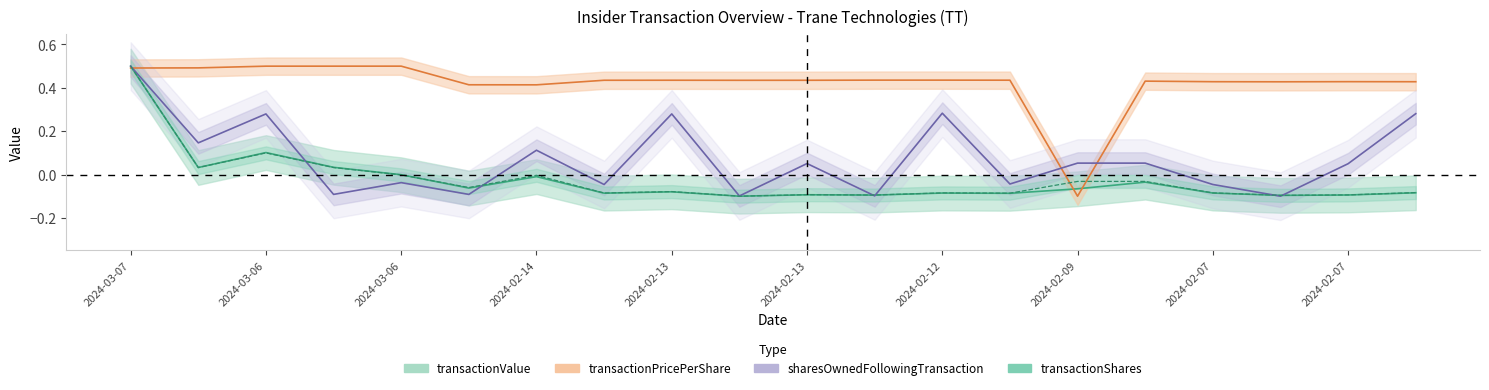

What is the sum of all sharesOwnedFollowingTransaction values?

1.4